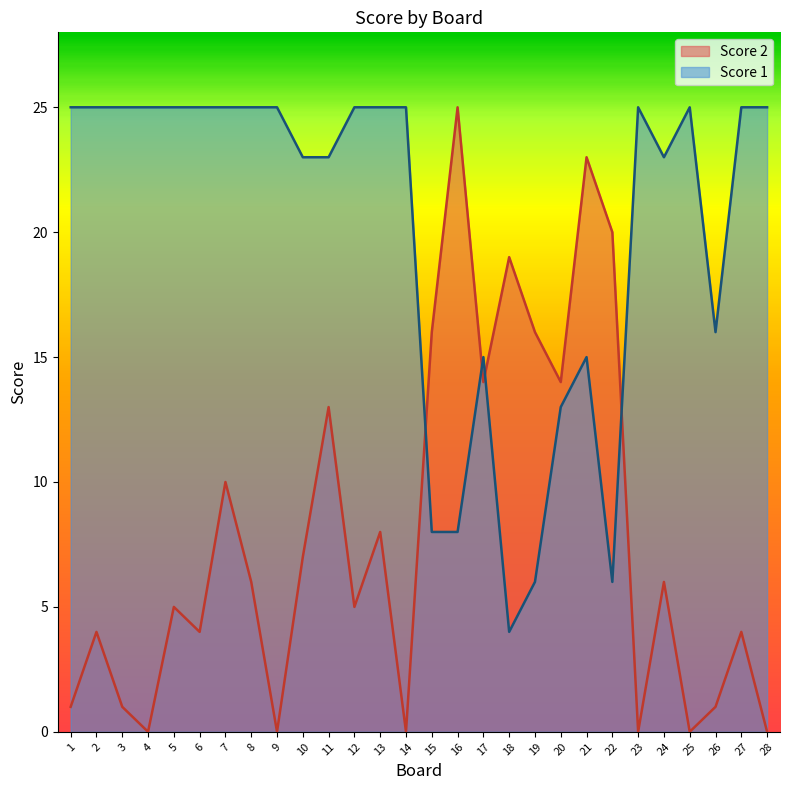

Reading left to right, transcribe all the data shown in this chart.

Score 1: 25	25	25	25	25	25	25	25	25	23	23	25	25	25	8	8	15	4	6	13	15	6	25	23	25	16	25	25
Score 2: 1	4	1	0	5	4	10	6	0	7	13	5	8	0	16	25	14	19	16	14	23	20	0	6	0	1	4	0